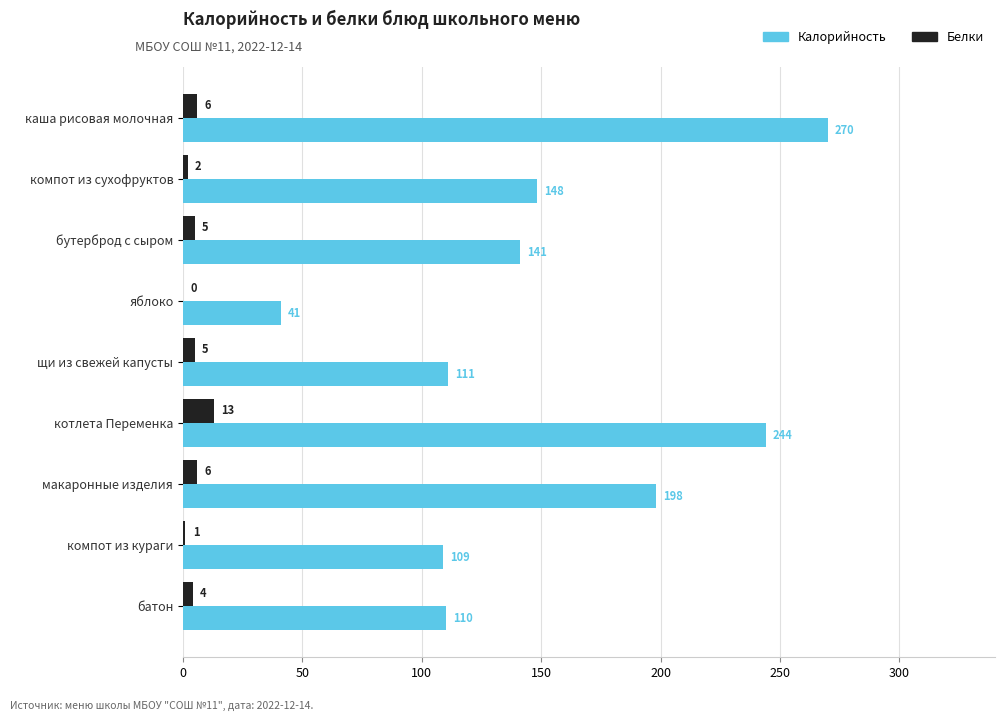

Which series changed the most between компот из кураги and батон?

Белки